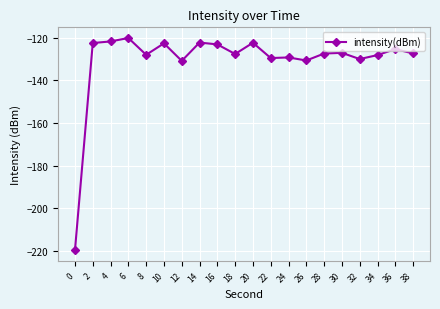

What is the change in value from 0 to 36?

+94.2